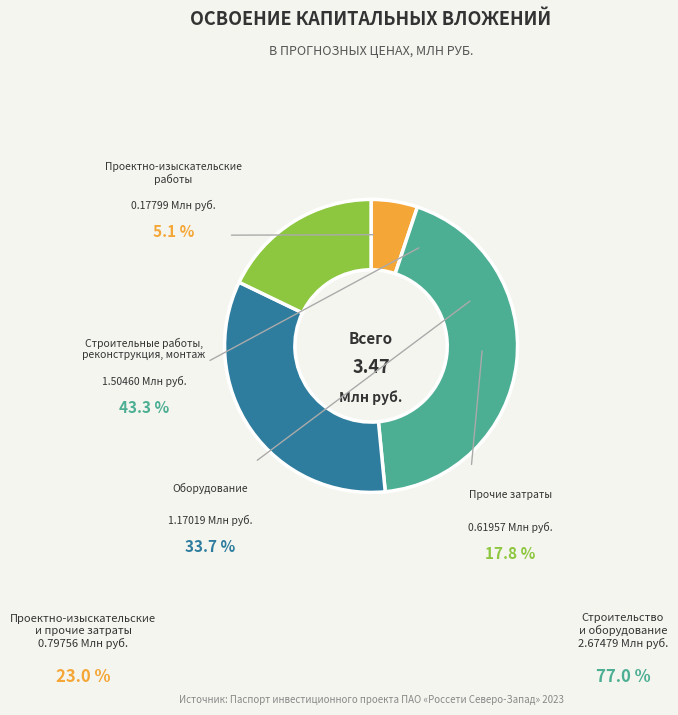

To the nearest percent, what portion does Строительные работы, реконструкция, монтаж represent?

43%